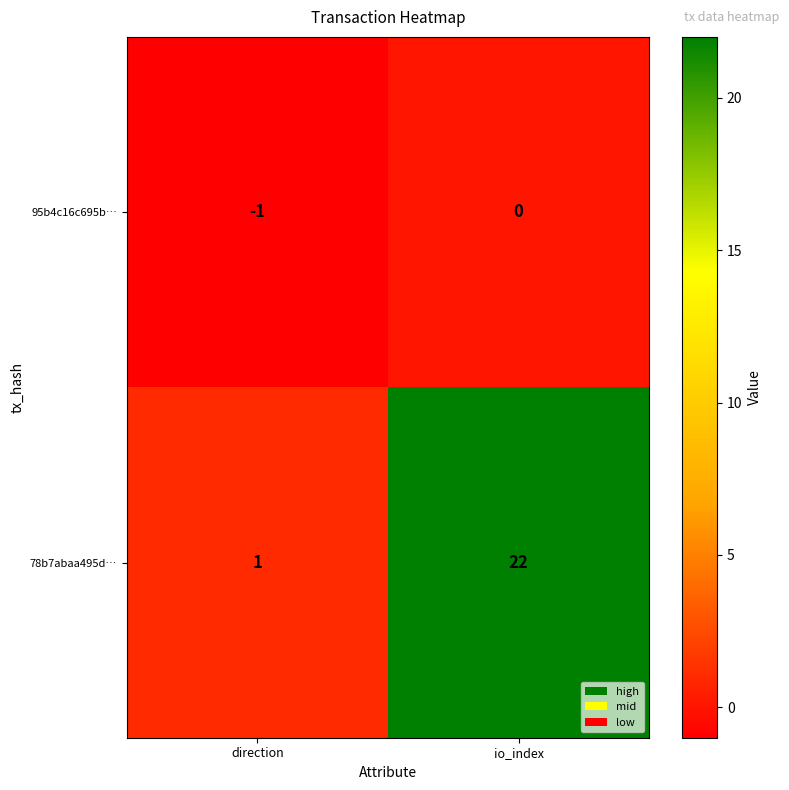

Which series has the widest spread of values?

78b7abaa495d…